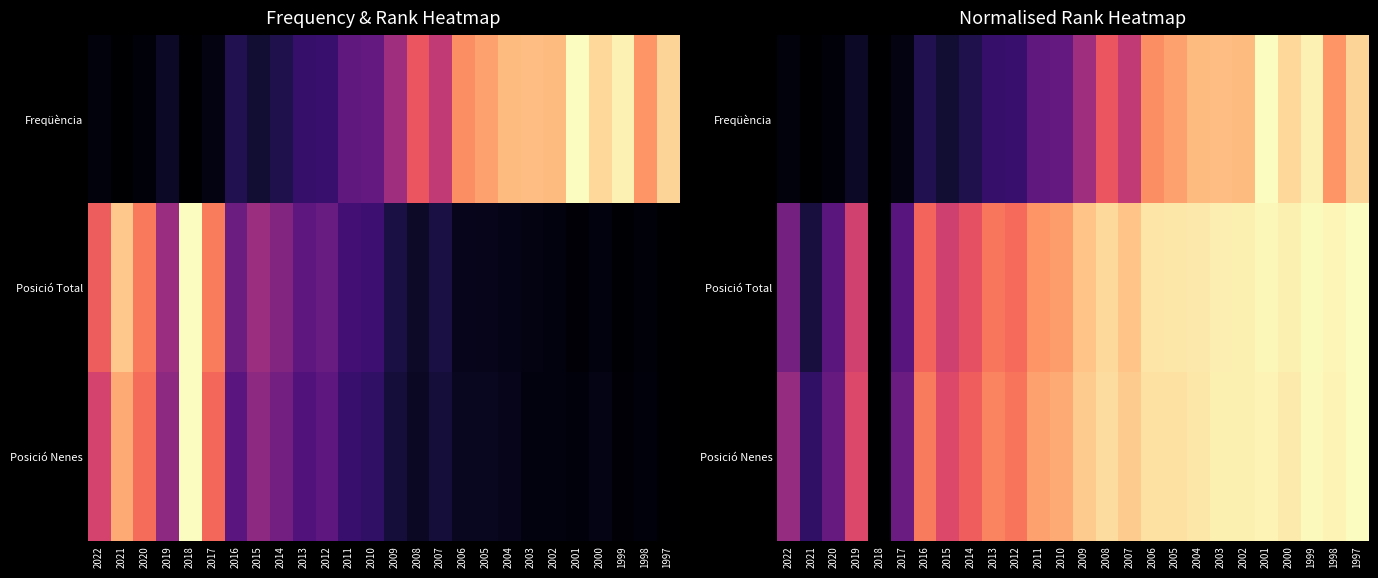

Which series changed the most between 2009 and 1999?

Freqüència